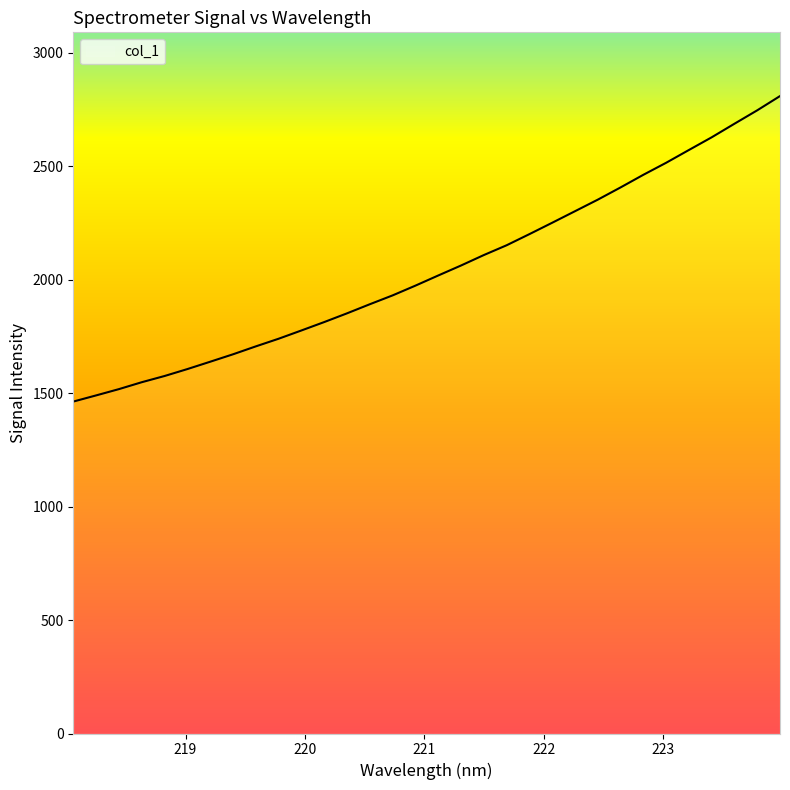

What is the greatest value displayed?

2810.1